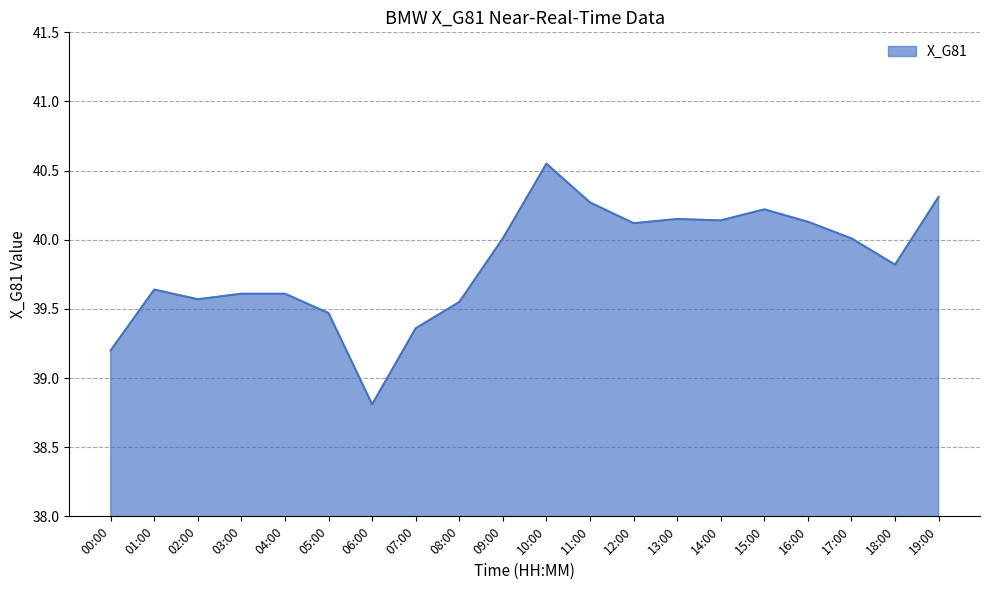

Does the chart display data point markers on the line(s)?

No